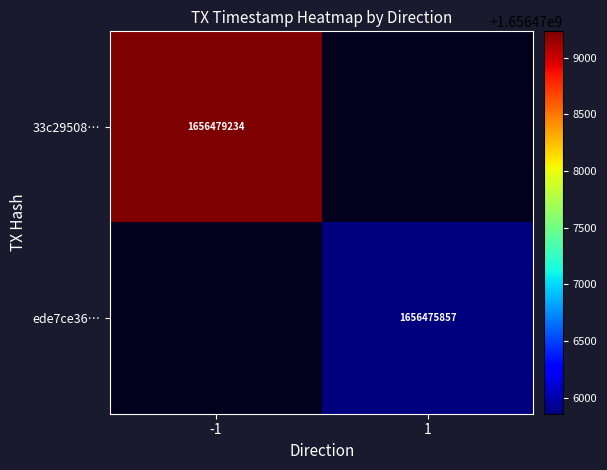

Is the value of ede7ce36… at 1 greater than the value of 33c29508… at -1?

No